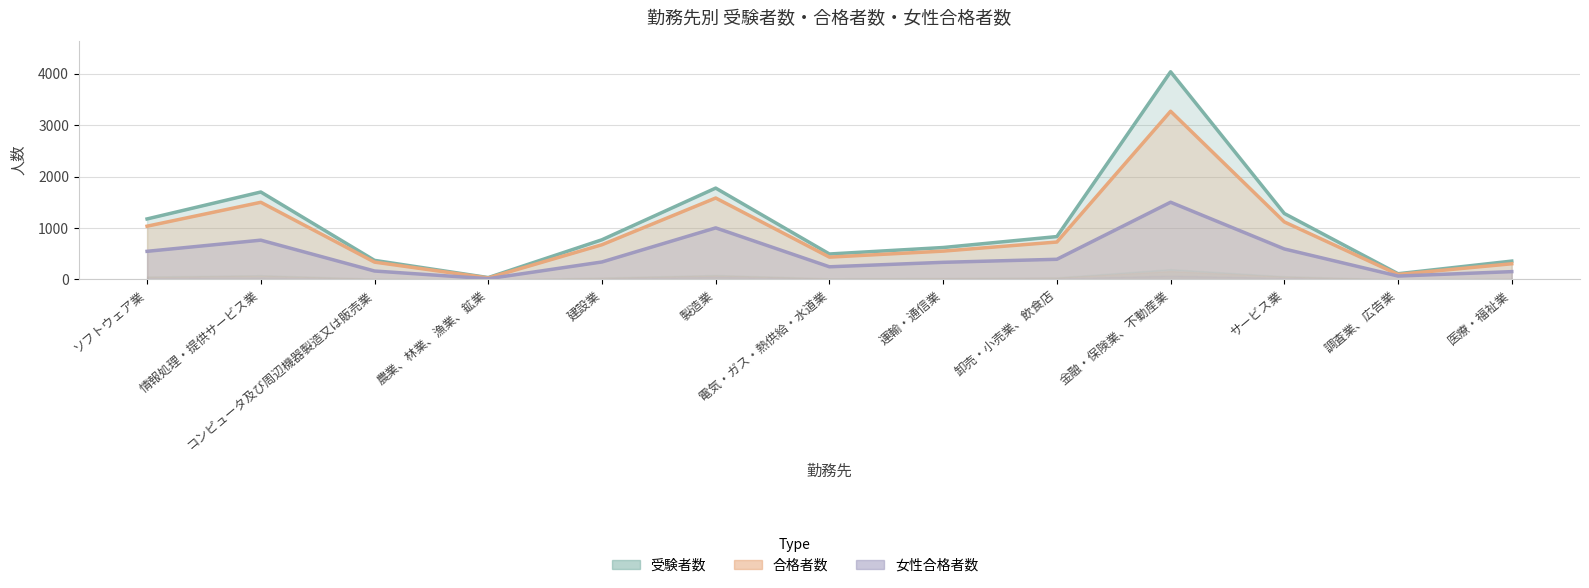

At which category is the sum across all series the highest?

金融・保険業、不動産業